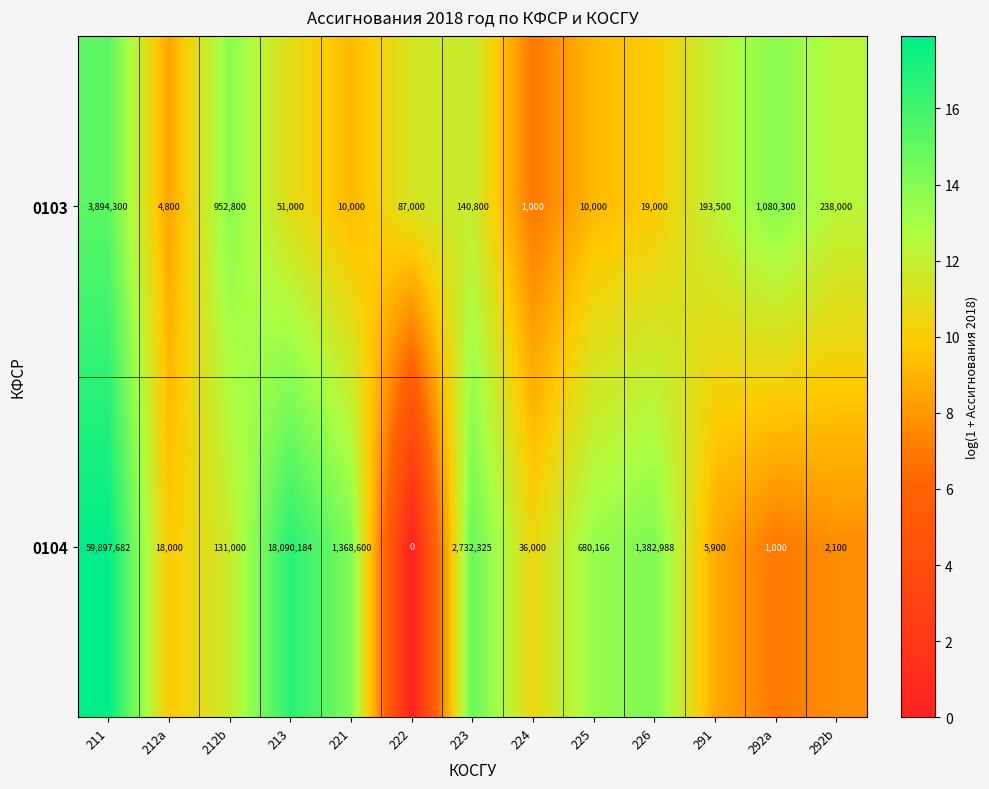

Is the value of 0104 at 221 greater than the value of 0103 at 224?

Yes